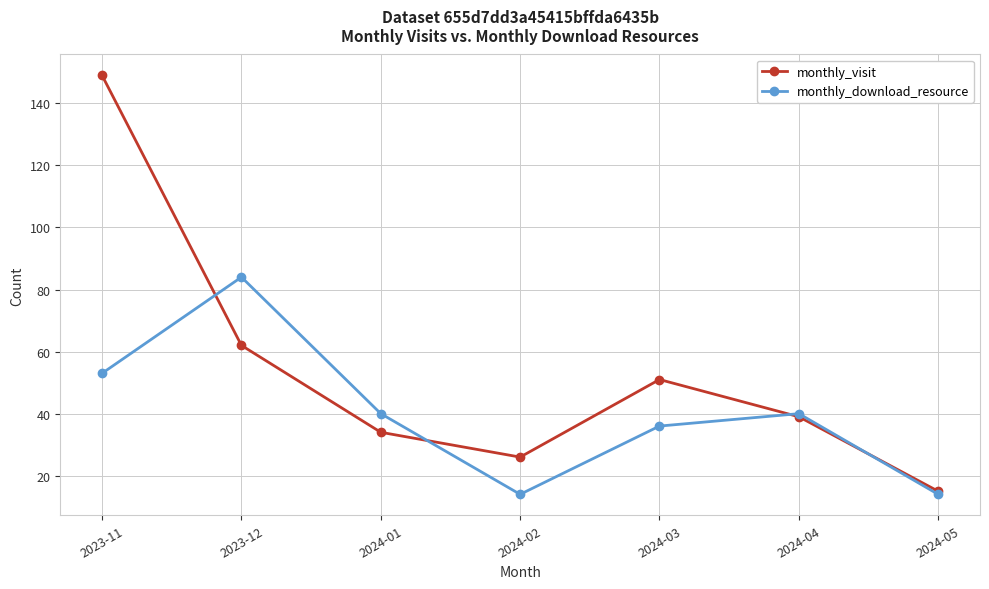

The value of monthly_visit at 2023-11 is 149. True or false?

True